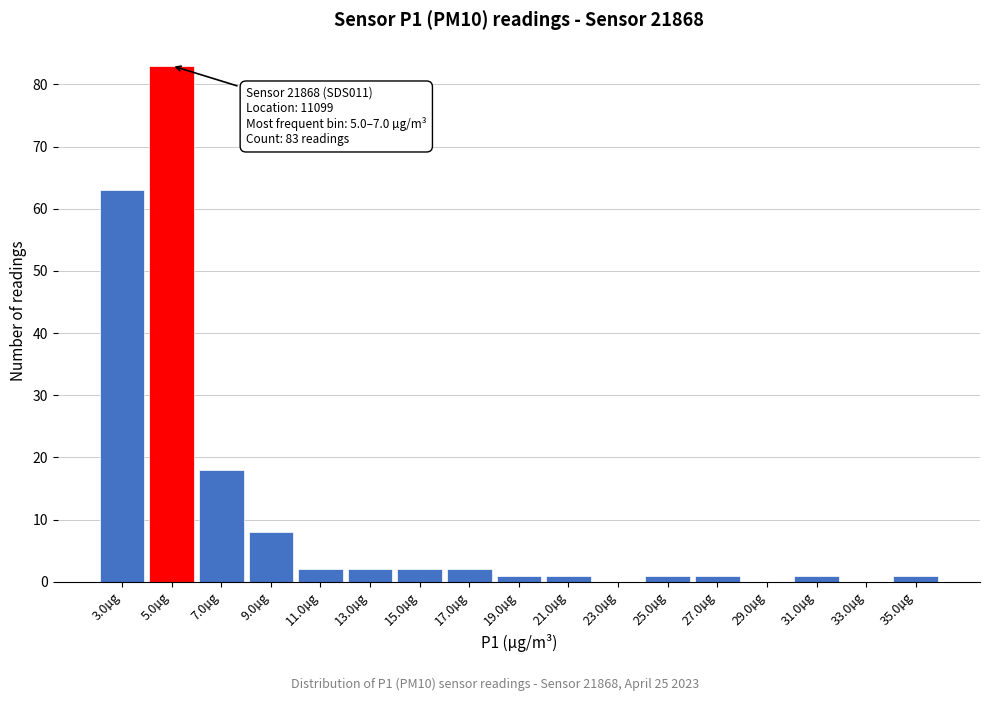

Reading left to right, extract all data points from this chart.

3.0µg=63	5.0µg=83	7.0µg=18	9.0µg=8	11.0µg=2	13.0µg=2	15.0µg=2	17.0µg=2	19.0µg=1	21.0µg=1	23.0µg=0	25.0µg=1	27.0µg=1	29.0µg=0	31.0µg=1	33.0µg=0	35.0µg=1